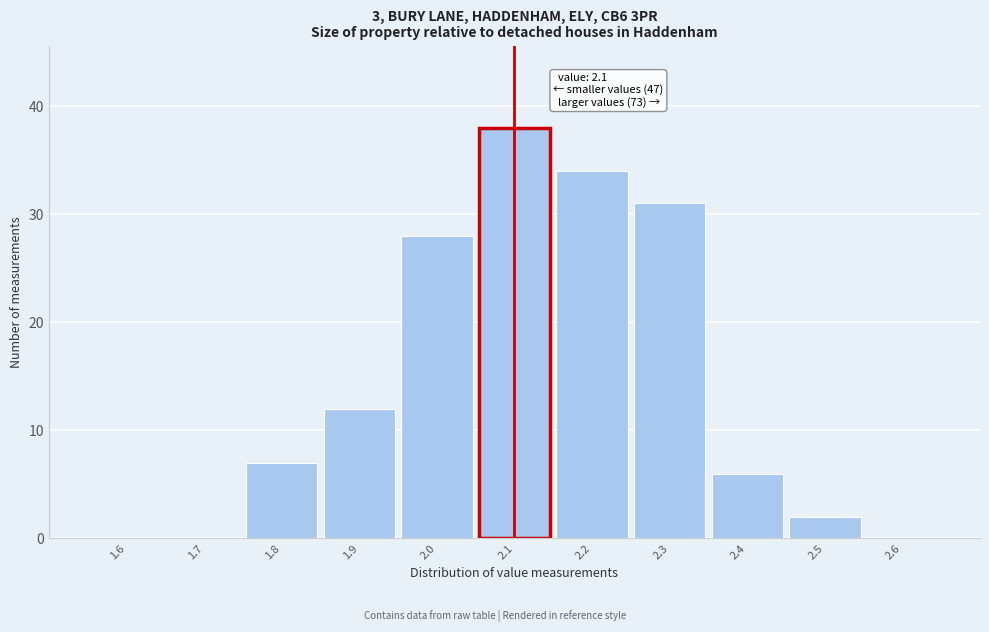

Which range on the x-axis has the tallest bar?

2.05 to 2.15